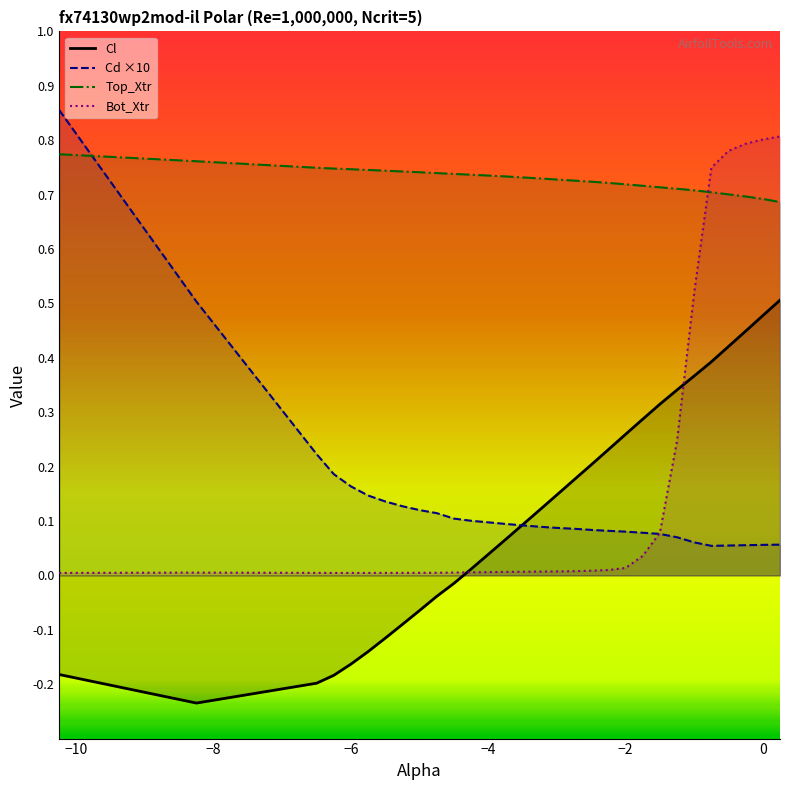

What is the lowest value of the Cl series?

-0.2